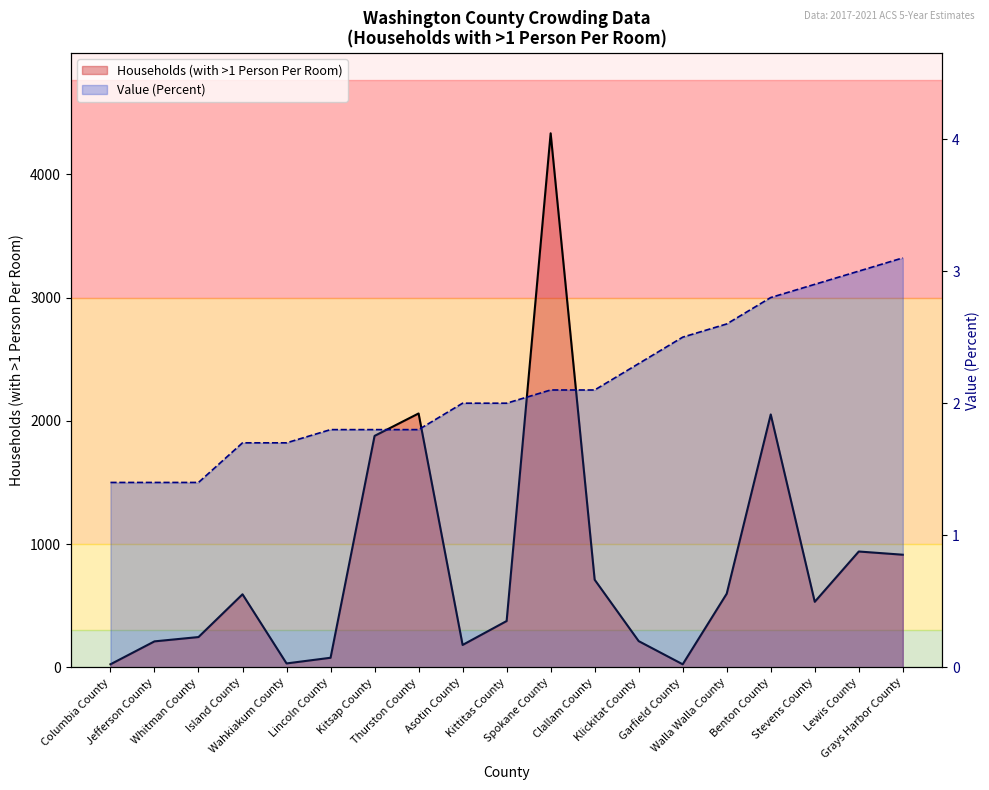

What is the maximum value for Households (with >1 Person Per Room)?

4333.0